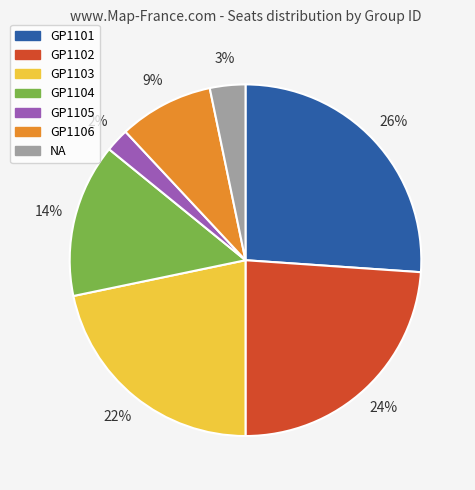

How many segments does this pie chart have?

7